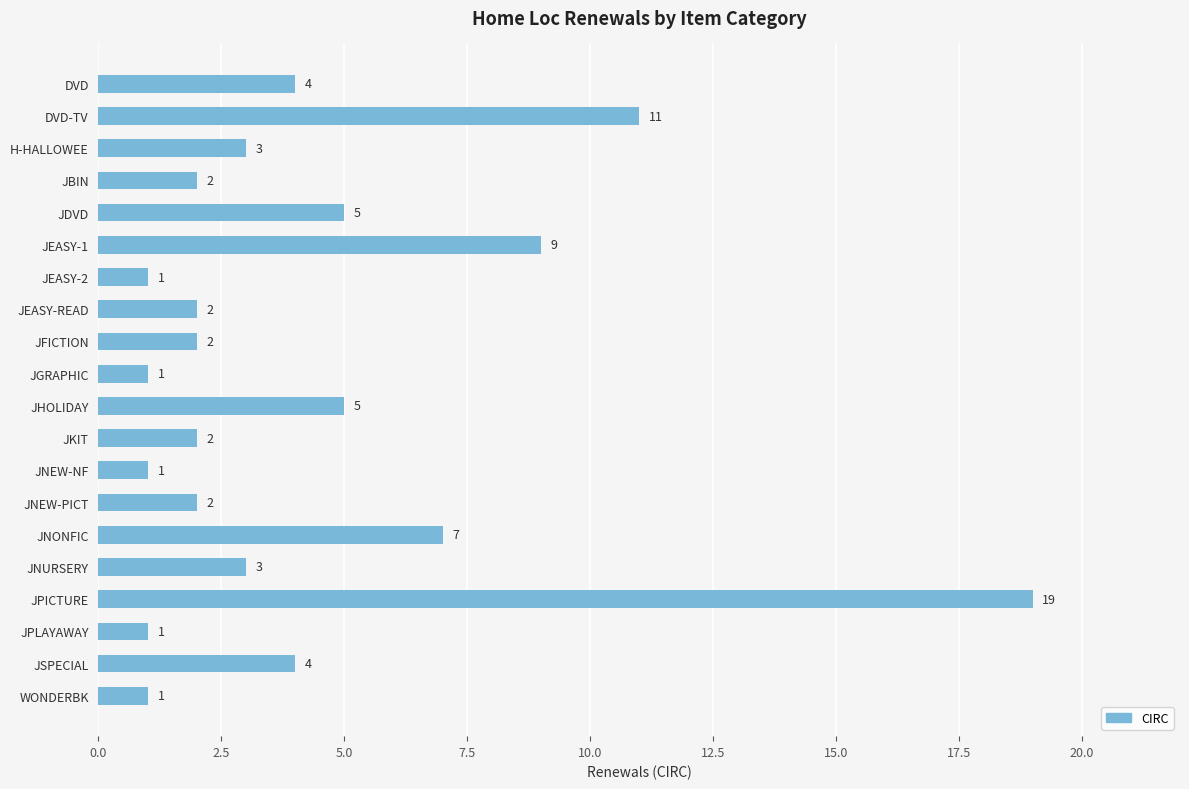

Are the bars horizontal?

Yes